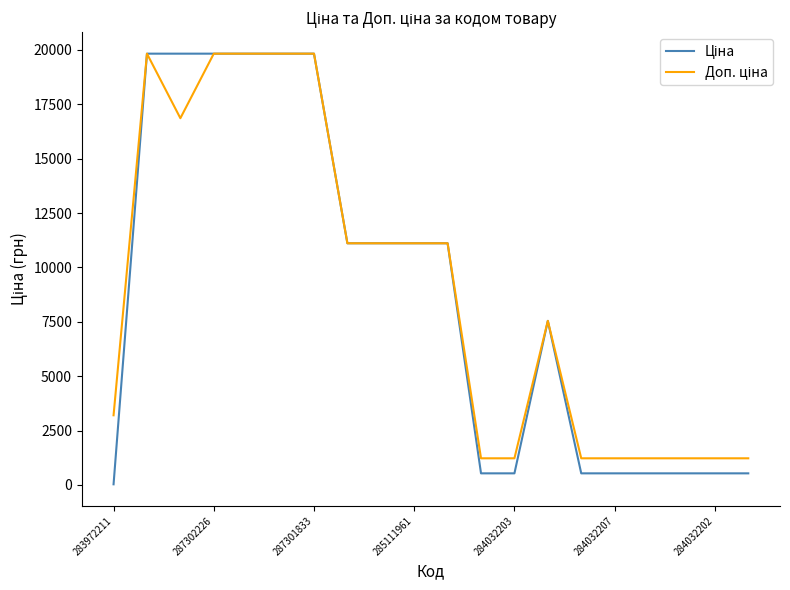

What is the greatest value displayed?

19831.1